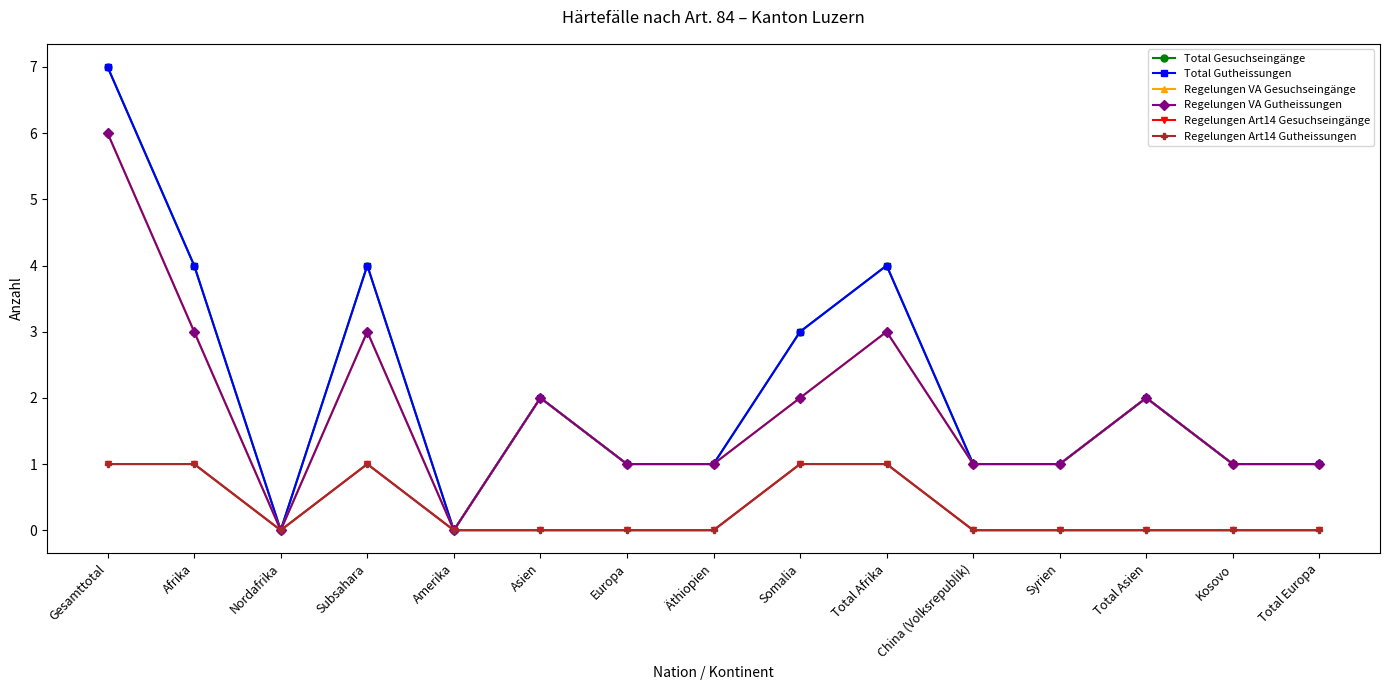

Reading left to right, extract all data points from this chart.

Total Gesuchseingänge: Gesamttotal=7	Afrika=4	Nordafrika=0	Subsahara=4	Amerika=0	Asien=2	Europa=1	Äthiopien=1	Somalia=3	Total Afrika=4	China (Volksrepublik)=1	Syrien=1	Total Asien=2	Kosovo=1	Total Europa=1
Total Gutheissungen: Gesamttotal=7	Afrika=4	Nordafrika=0	Subsahara=4	Amerika=0	Asien=2	Europa=1	Äthiopien=1	Somalia=3	Total Afrika=4	China (Volksrepublik)=1	Syrien=1	Total Asien=2	Kosovo=1	Total Europa=1
Regelungen VA Gesuchseingänge: Gesamttotal=6	Afrika=3	Nordafrika=0	Subsahara=3	Amerika=0	Asien=2	Europa=1	Äthiopien=1	Somalia=2	Total Afrika=3	China (Volksrepublik)=1	Syrien=1	Total Asien=2	Kosovo=1	Total Europa=1
Regelungen VA Gutheissungen: Gesamttotal=6	Afrika=3	Nordafrika=0	Subsahara=3	Amerika=0	Asien=2	Europa=1	Äthiopien=1	Somalia=2	Total Afrika=3	China (Volksrepublik)=1	Syrien=1	Total Asien=2	Kosovo=1	Total Europa=1
Regelungen Art14 Gesuchseingänge: Gesamttotal=1	Afrika=1	Nordafrika=0	Subsahara=1	Amerika=0	Asien=0	Europa=0	Äthiopien=0	Somalia=1	Total Afrika=1	China (Volksrepublik)=0	Syrien=0	Total Asien=0	Kosovo=0	Total Europa=0
Regelungen Art14 Gutheissungen: Gesamttotal=1	Afrika=1	Nordafrika=0	Subsahara=1	Amerika=0	Asien=0	Europa=0	Äthiopien=0	Somalia=1	Total Afrika=1	China (Volksrepublik)=0	Syrien=0	Total Asien=0	Kosovo=0	Total Europa=0